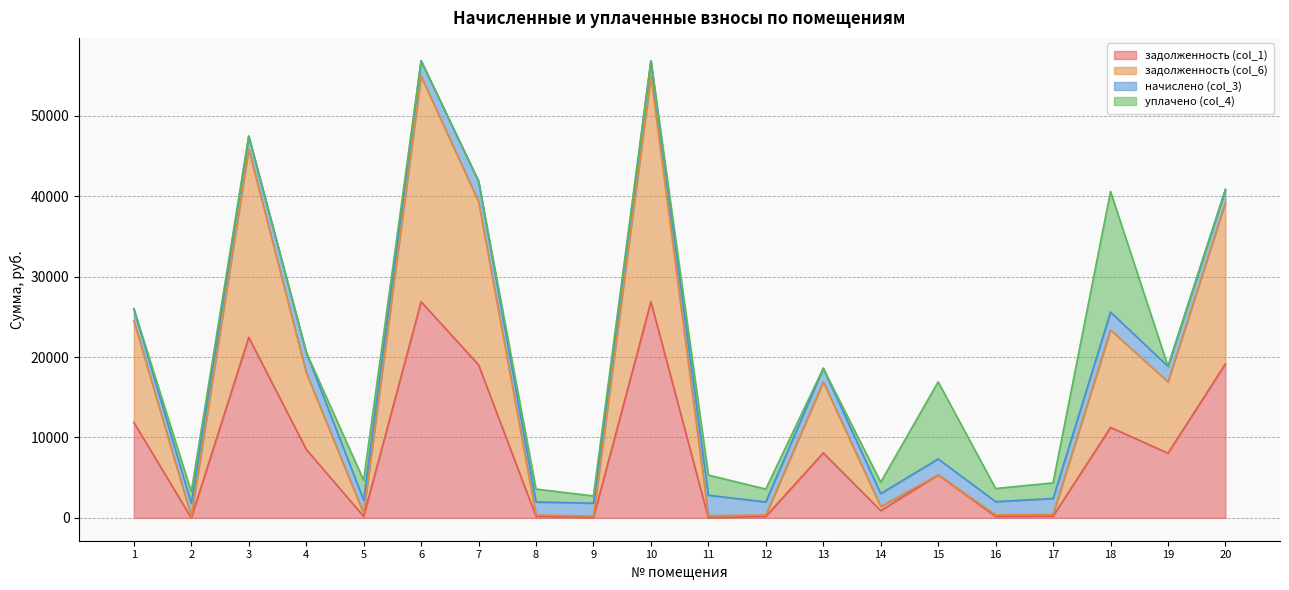

True or false: задолженность (col_1) and задолженность (col_6) intersect in this chart.

False